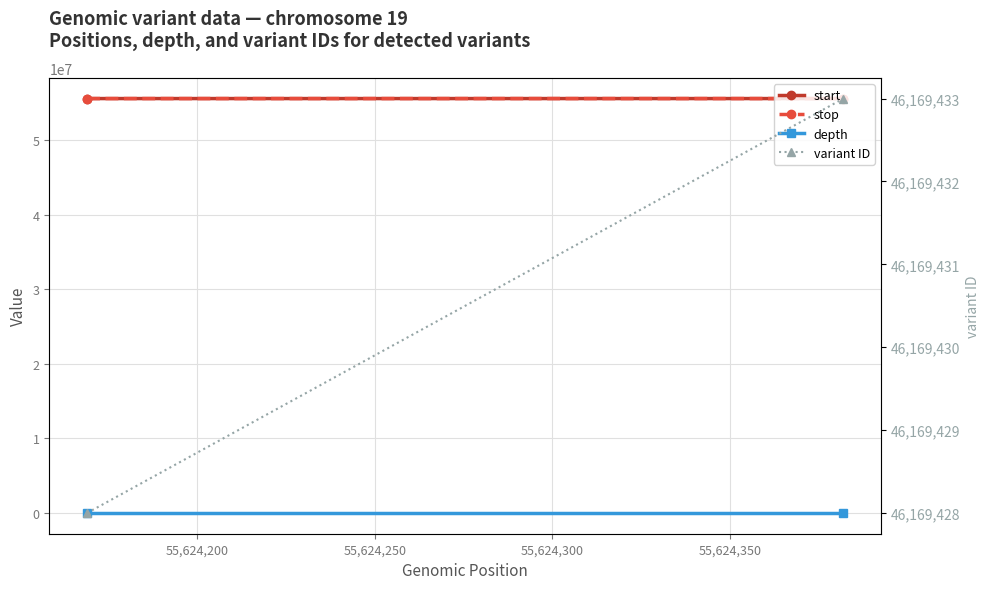

What is the total value across all series at 55,624,200?

157418200